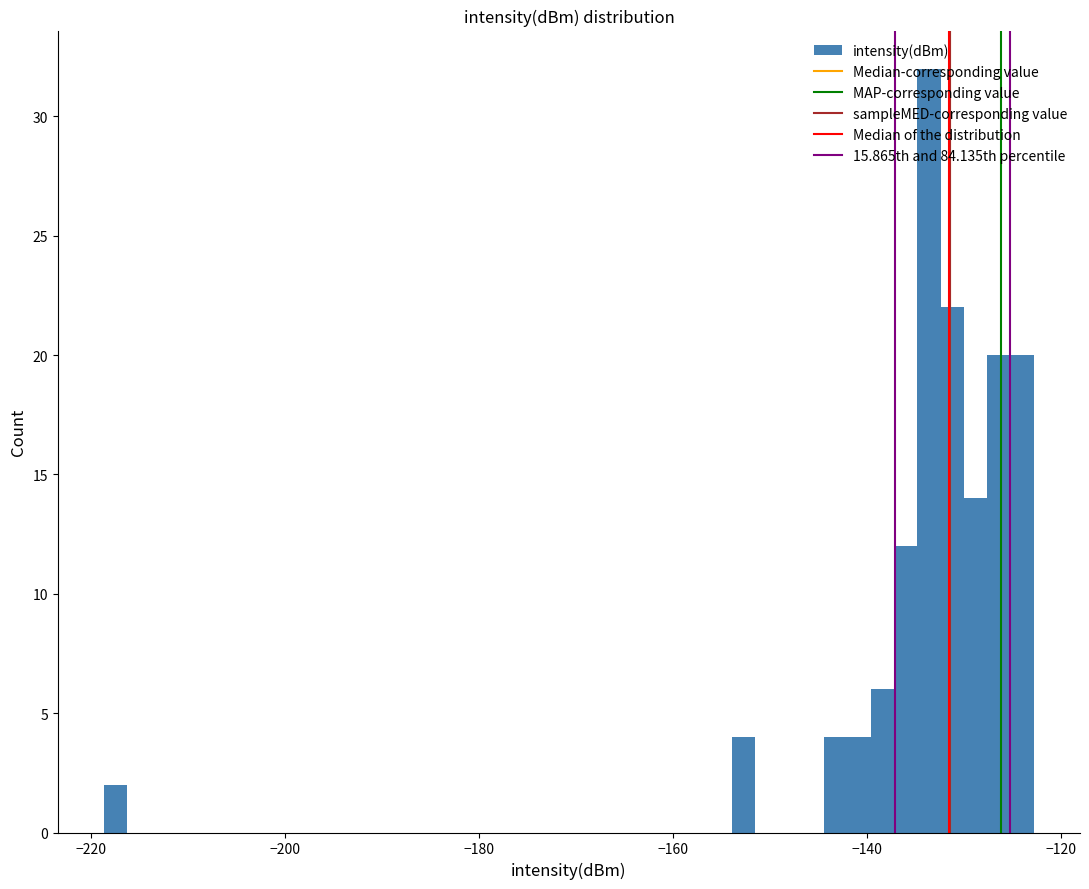

Around what value on the x-axis is the tallest bar? Give the approximate position of its centre, as read against the axis.

-134